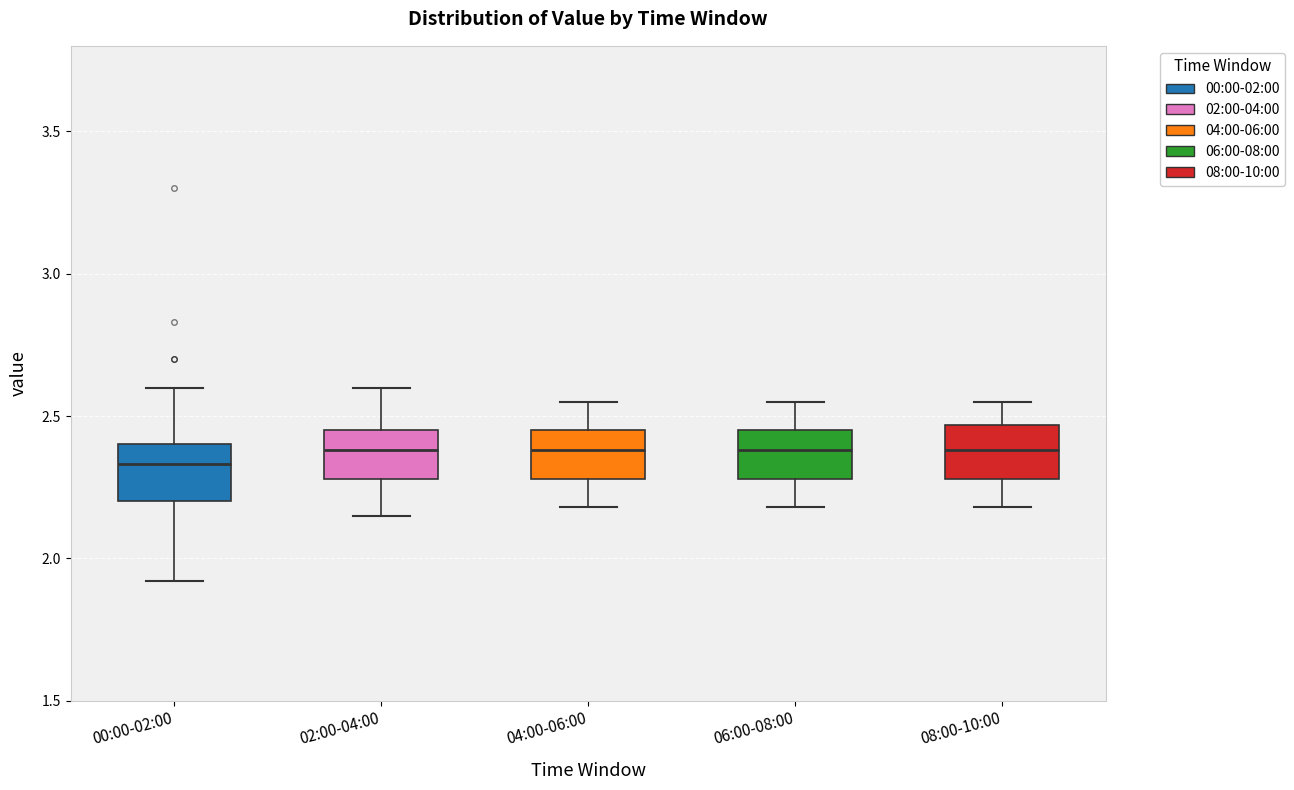

Reading left to right, transcribe this box plot: for each box, give where its median line is, the range the box spans, and where its two whiskers end, as read against the y-axis. The values are not printed on the chart, so give them approximately, as read against the axis.

00:00-02:00: median 2.35, box 2.20 to 2.40, whiskers 1.90 to 2.60
02:00-04:00: median 2.40, box 2.30 to 2.45, whiskers 2.15 to 2.60
04:00-06:00: median 2.40, box 2.30 to 2.45, whiskers 2.20 to 2.55
06:00-08:00: median 2.40, box 2.30 to 2.45, whiskers 2.20 to 2.55
08:00-10:00: median 2.40, box 2.30 to 2.45, whiskers 2.20 to 2.55